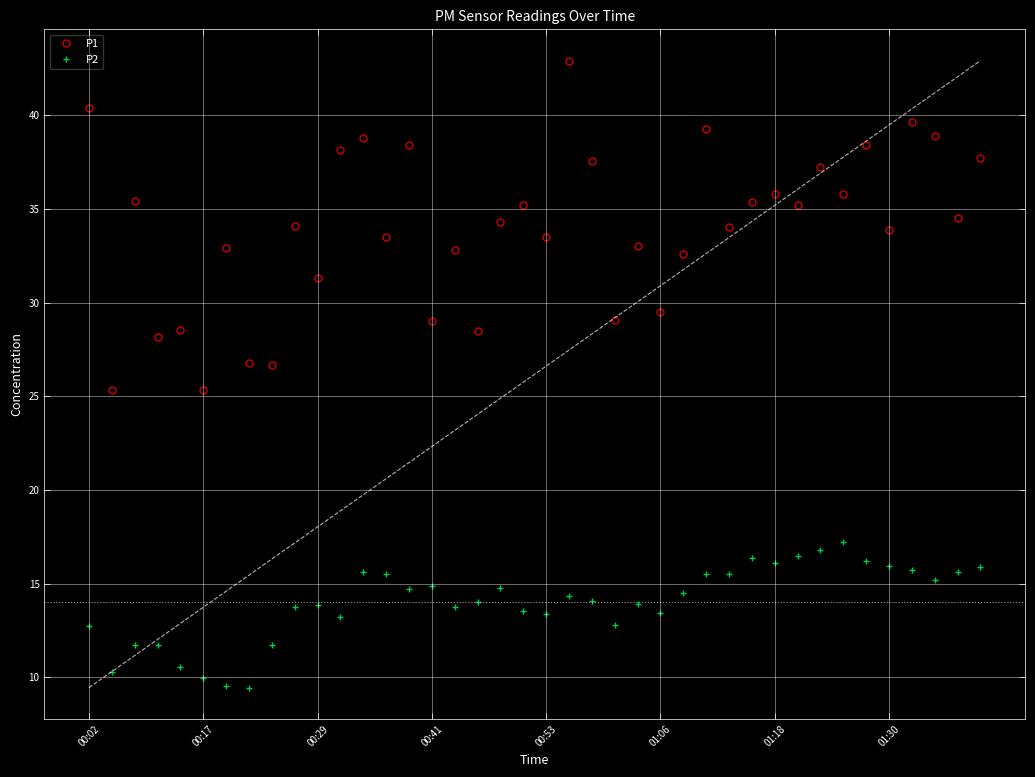

True or false: P2 has more than 2 interior local peaks.

True